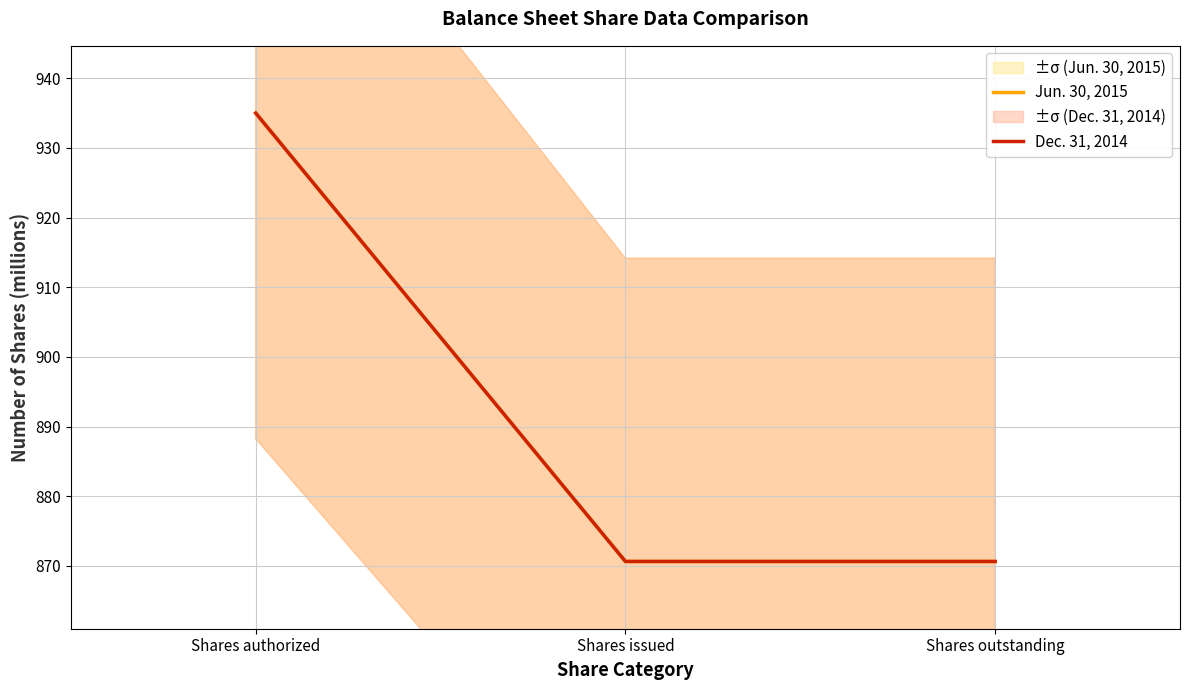

Between Shares issued and Shares outstanding, which is larger?

Shares issued